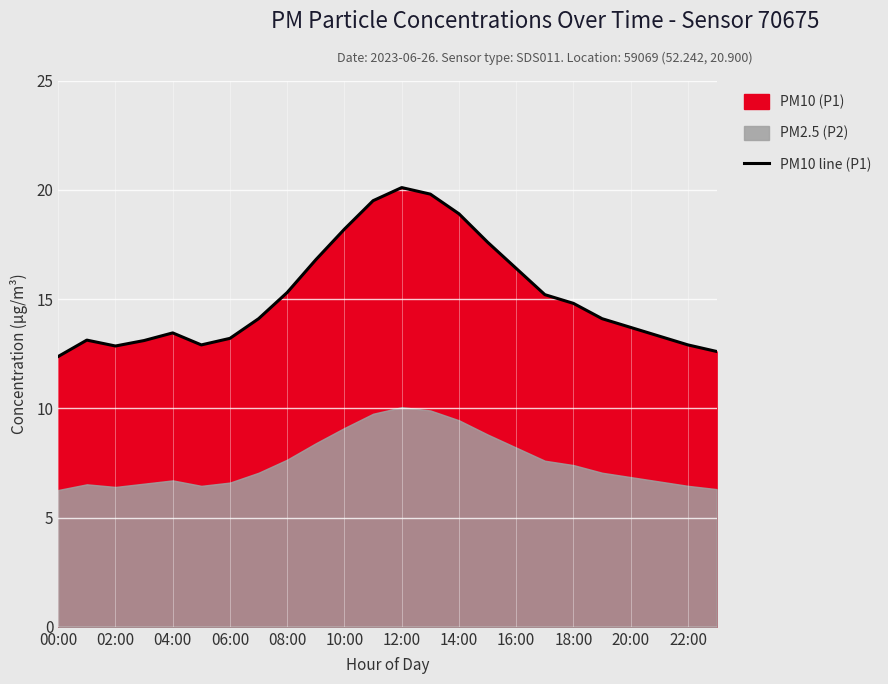

What is the average value?

15.2